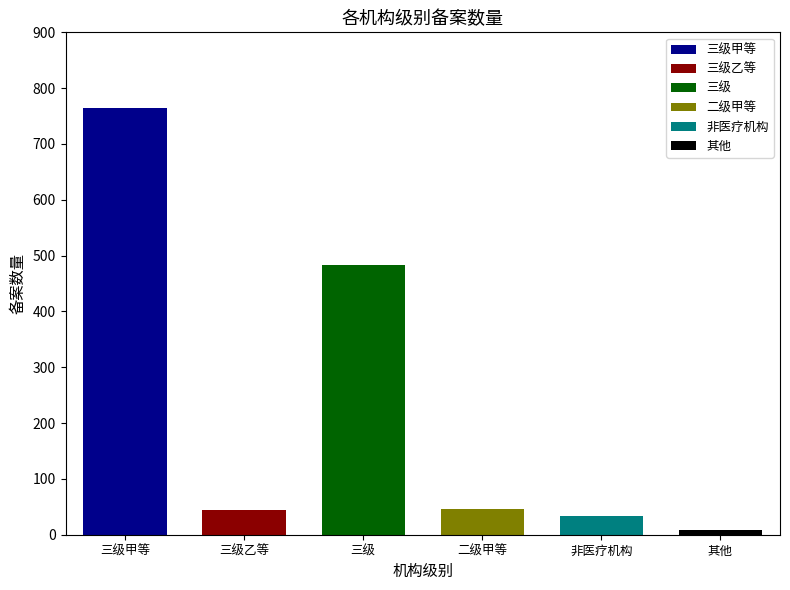

Reading left to right, list all the values displayed in this chart.

三级甲等=764	三级乙等=45	三级=483	二级甲等=46	非医疗机构=34	其他=8